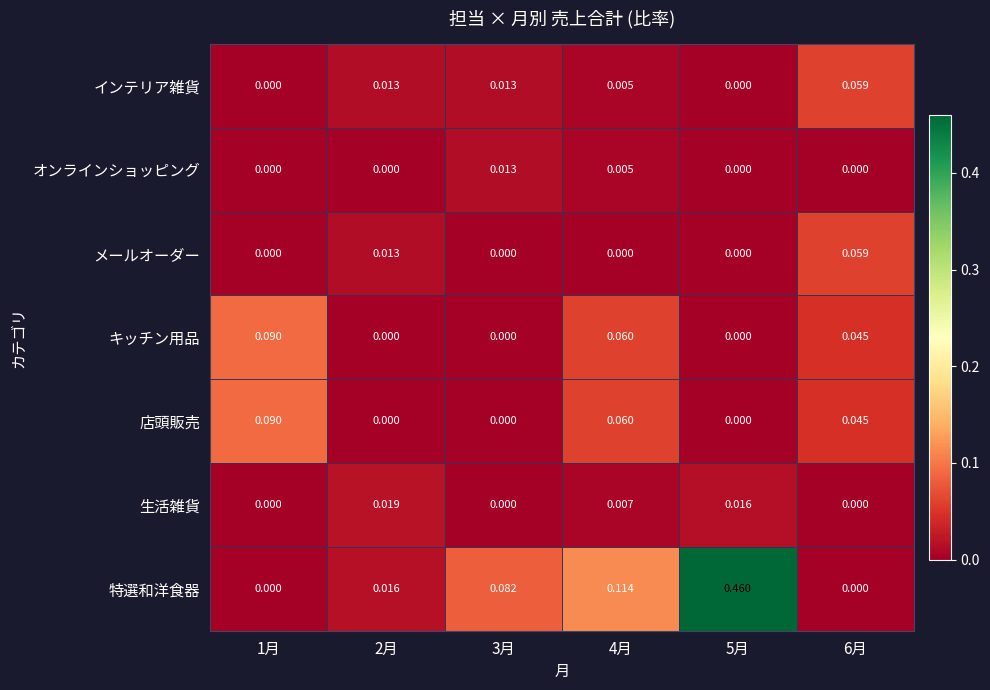

How many categories are shown in the chart?

6